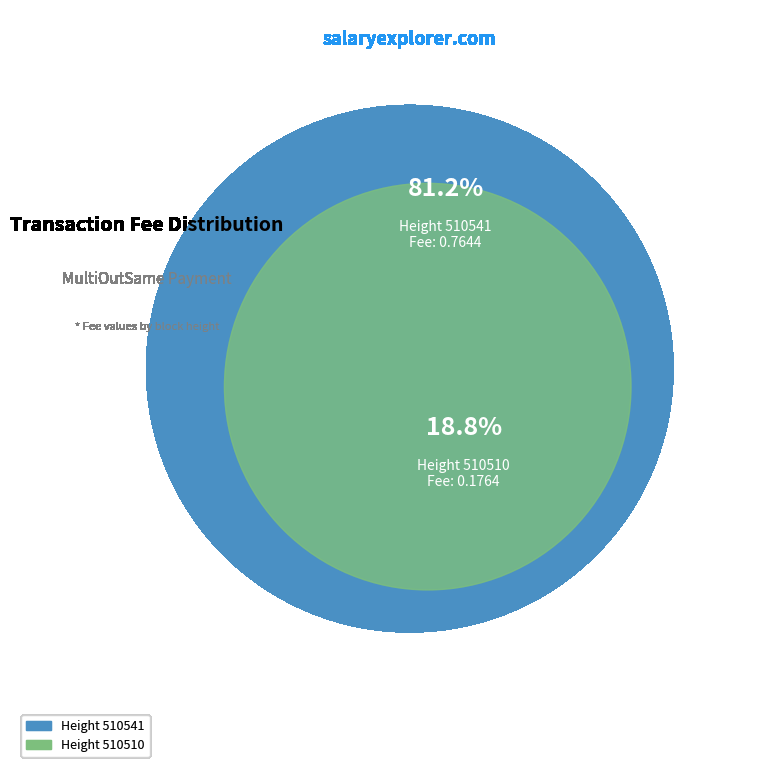

What is the majority slice?

510541